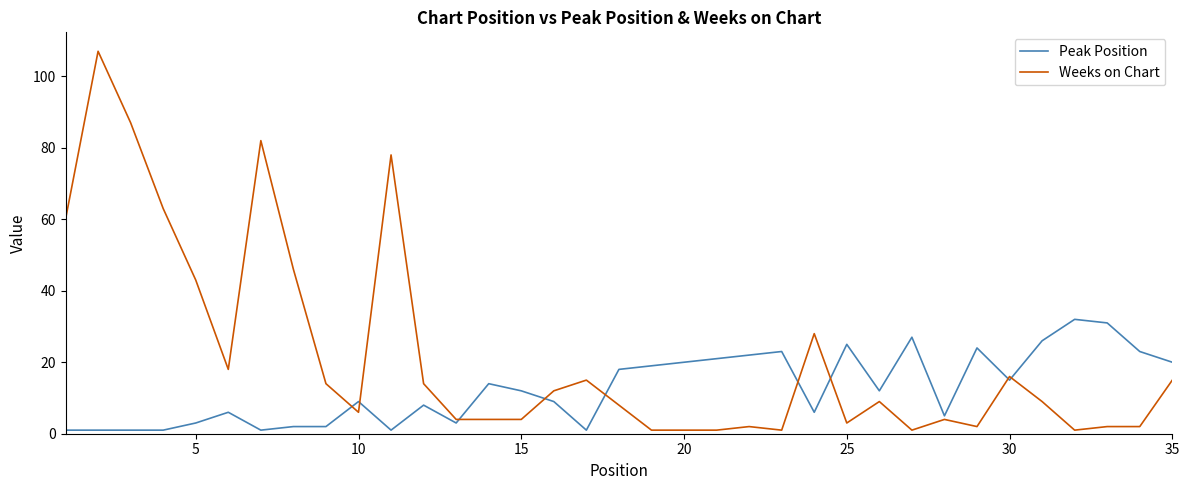

Which series ends up on top after the final intersection of Peak Position and Weeks on Chart?

Peak Position